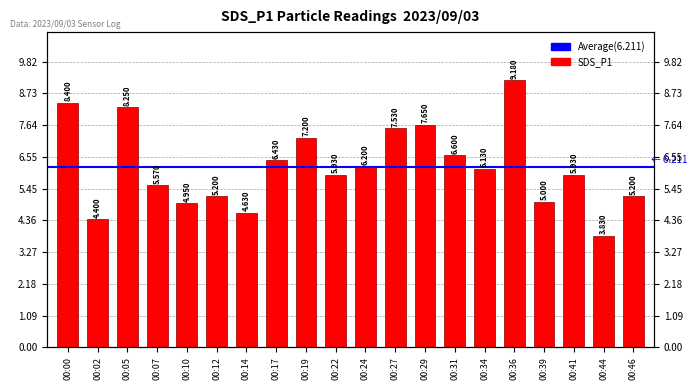

Is it true that the value at 00:31 is 6.6?

True